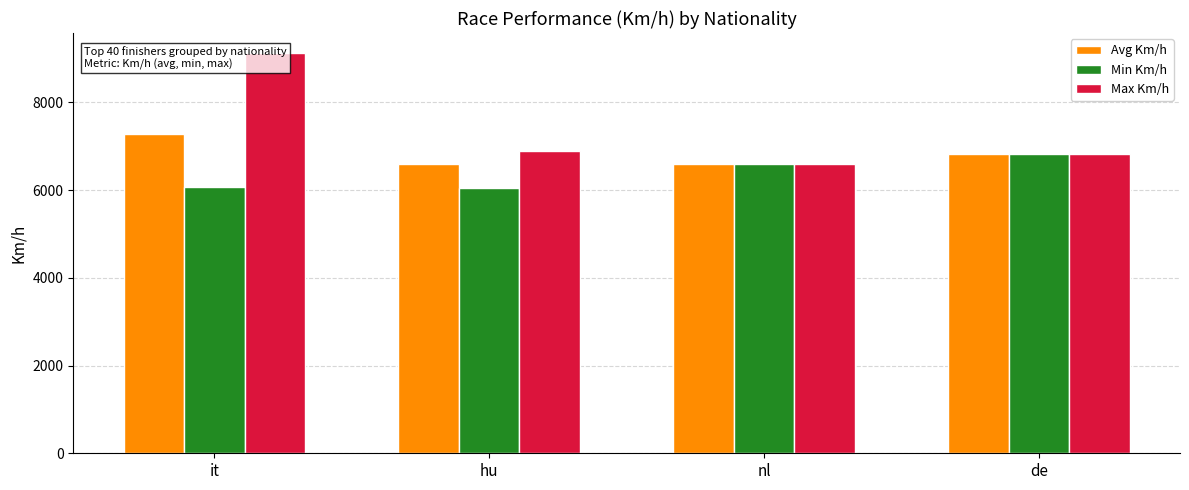

What is the label of the 2nd bar from the left?

hu